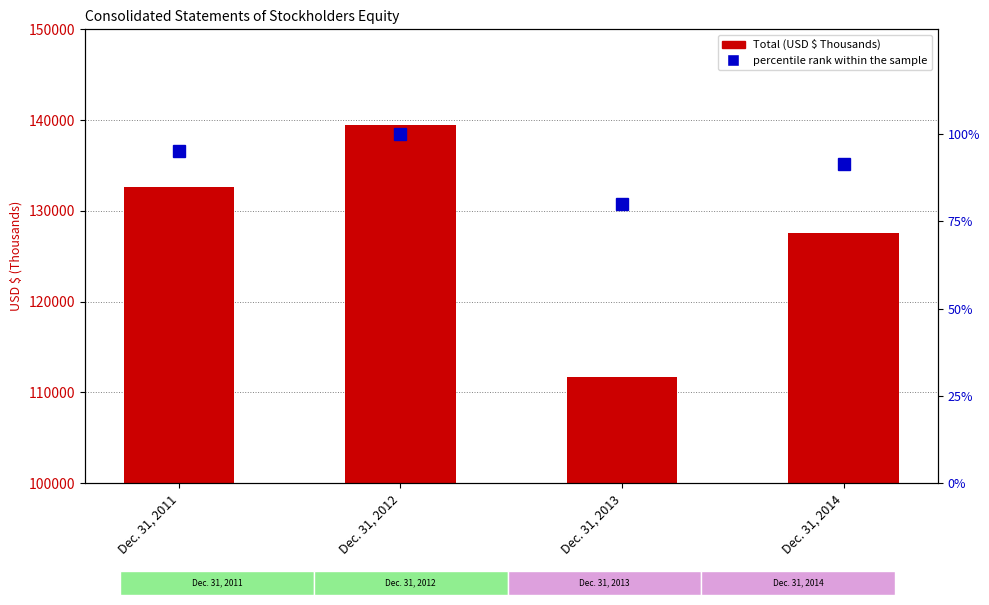

Is it true that percentile rank within the sample equals 27.5 at Dec. 31, 2012?

False